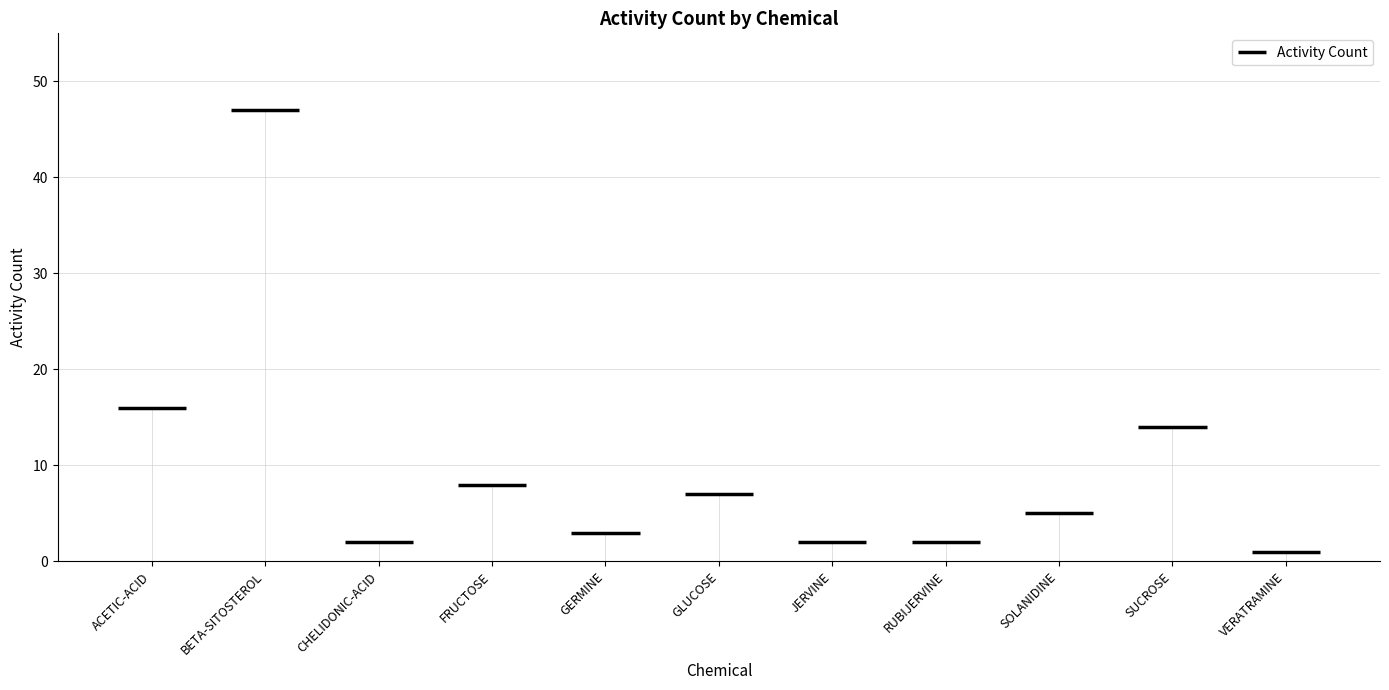

How many data points are above 5?

5